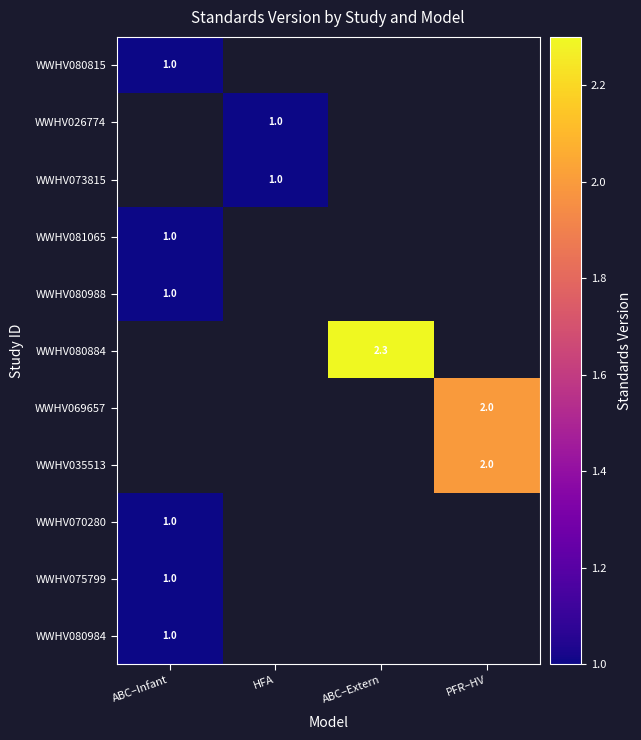

The value of WWHV073815 at HFA is 1.5. True or false?

False